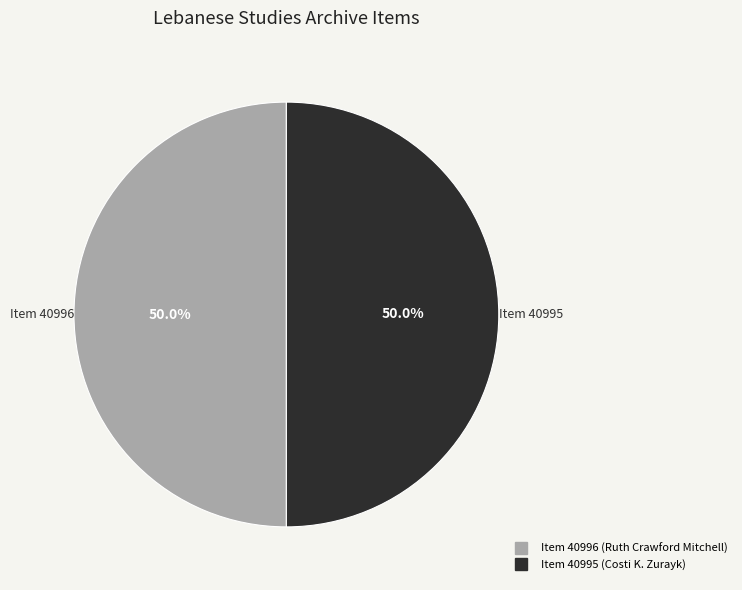

Count the number of slices in the pie.

2